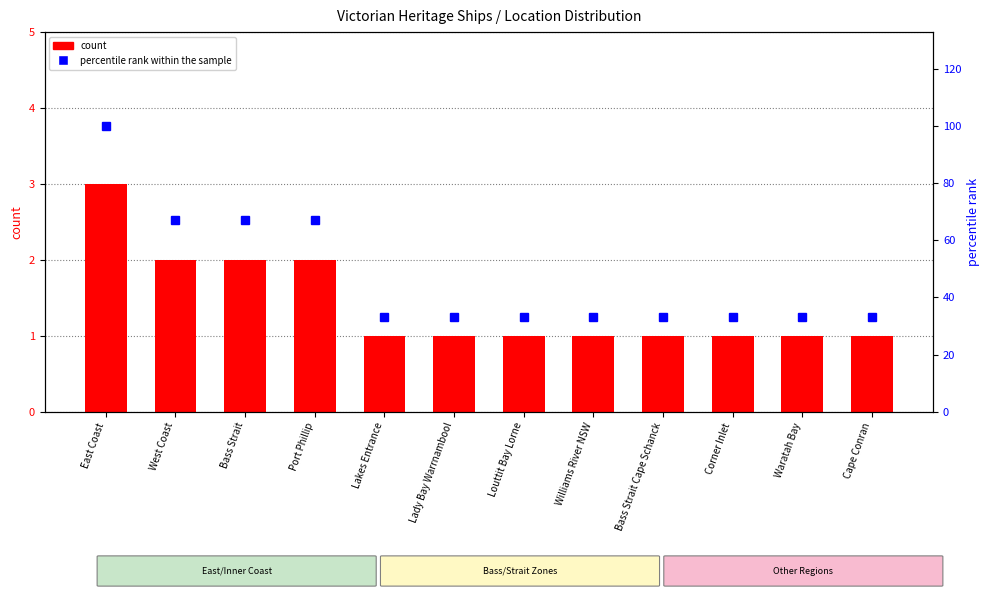

What is the label of the 10th bar from the right?

Bass Strait